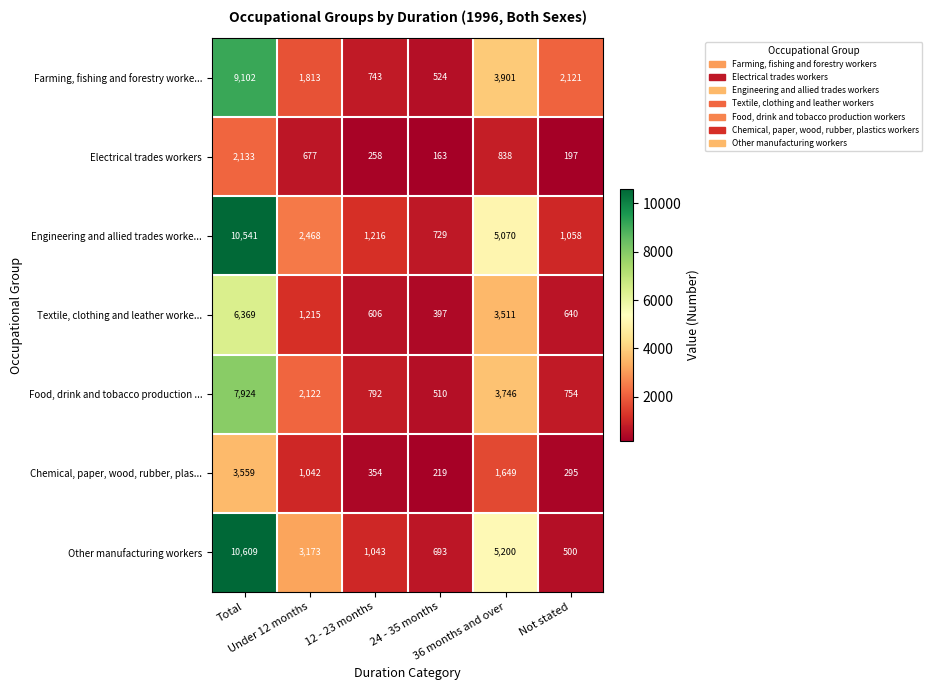

How many categories are shown in the chart?

6